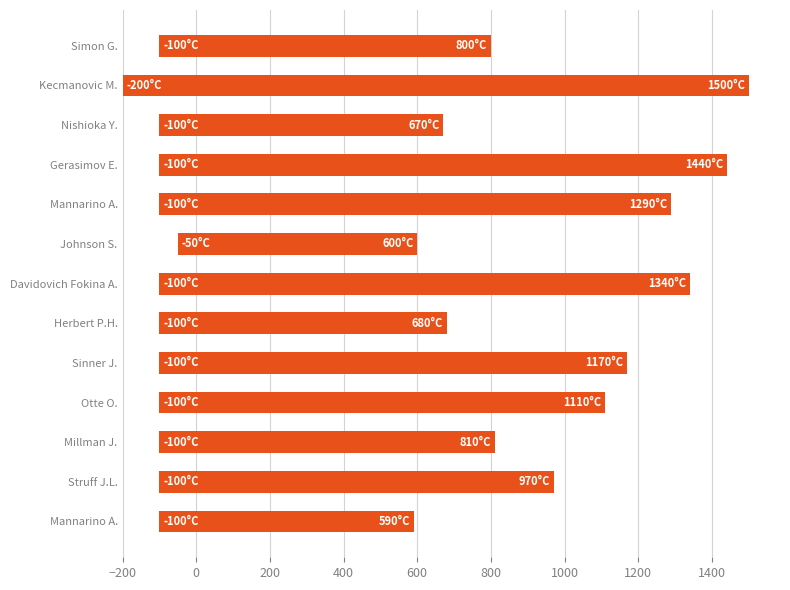

Count the number of values greater than 1070.

6